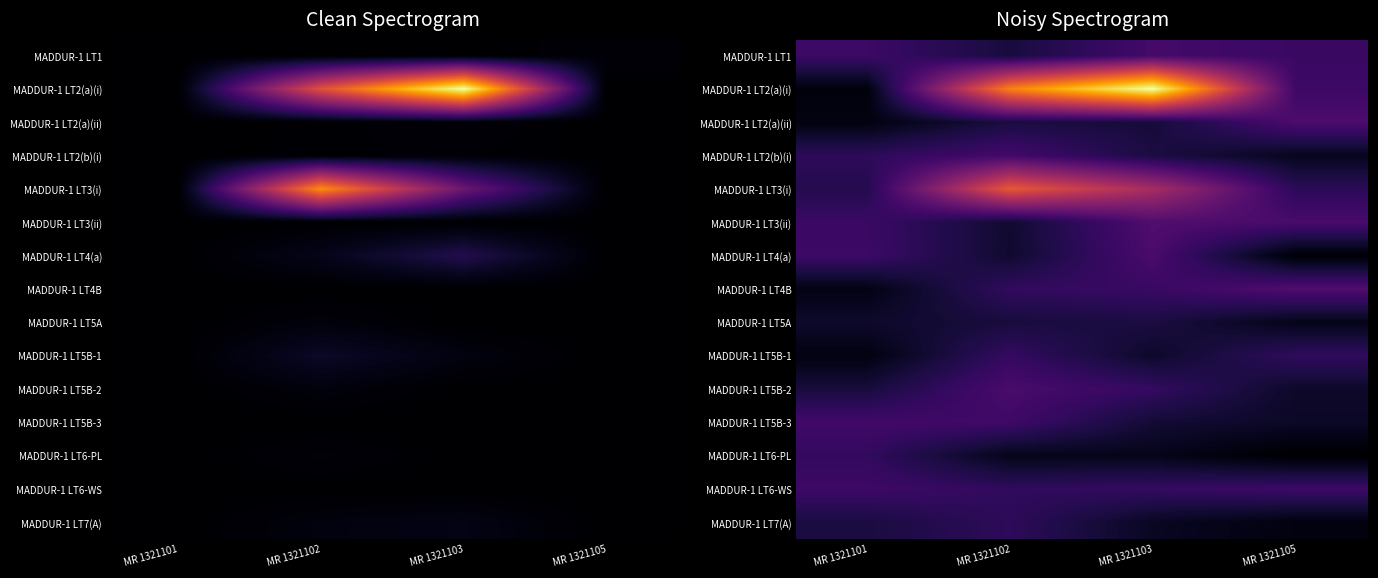

How many data points in MADDUR-1 LT6-PL are above 84669?

2